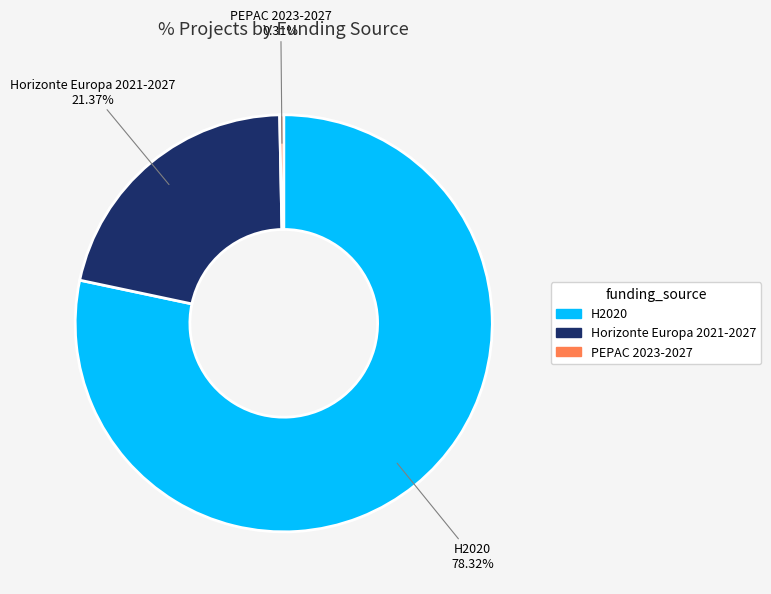

Is there a majority slice in this chart?

Yes